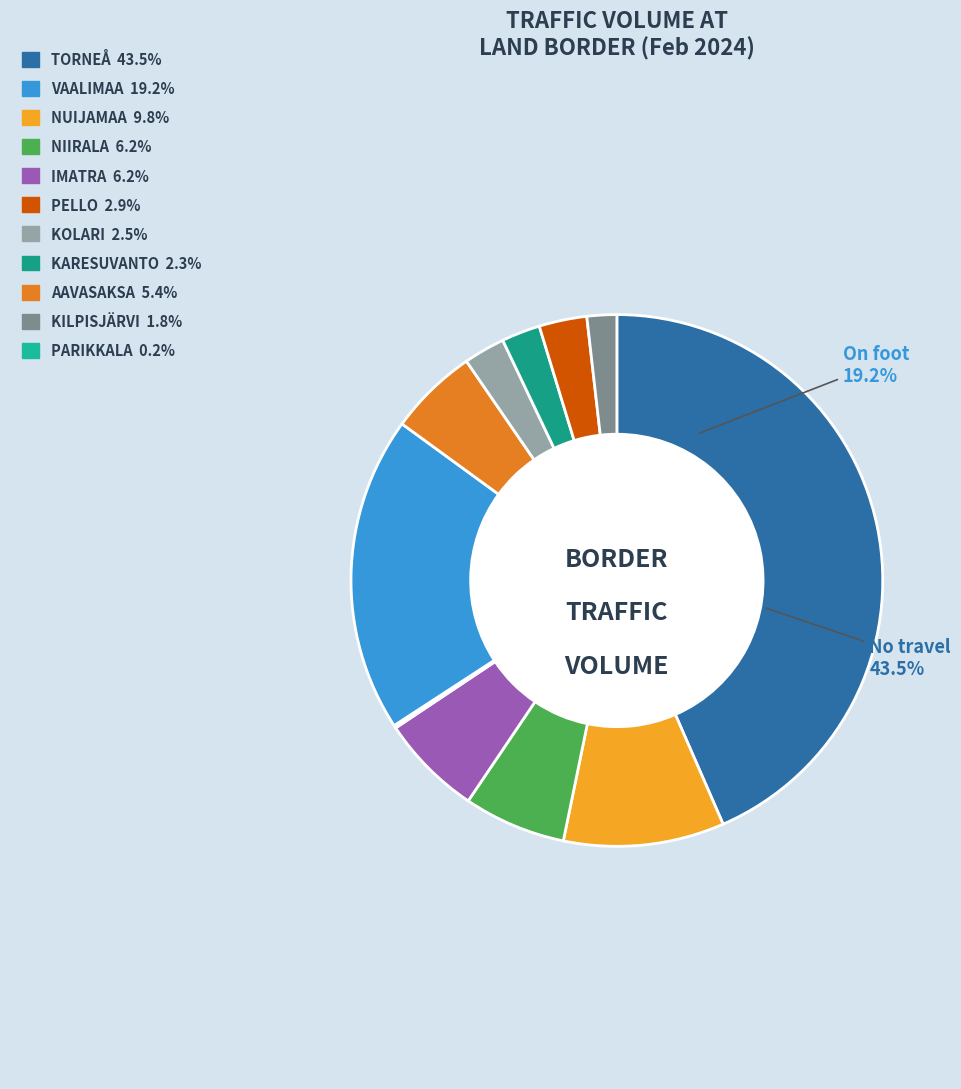

Is it true that VAALIMAA is 19% of the pie?

True